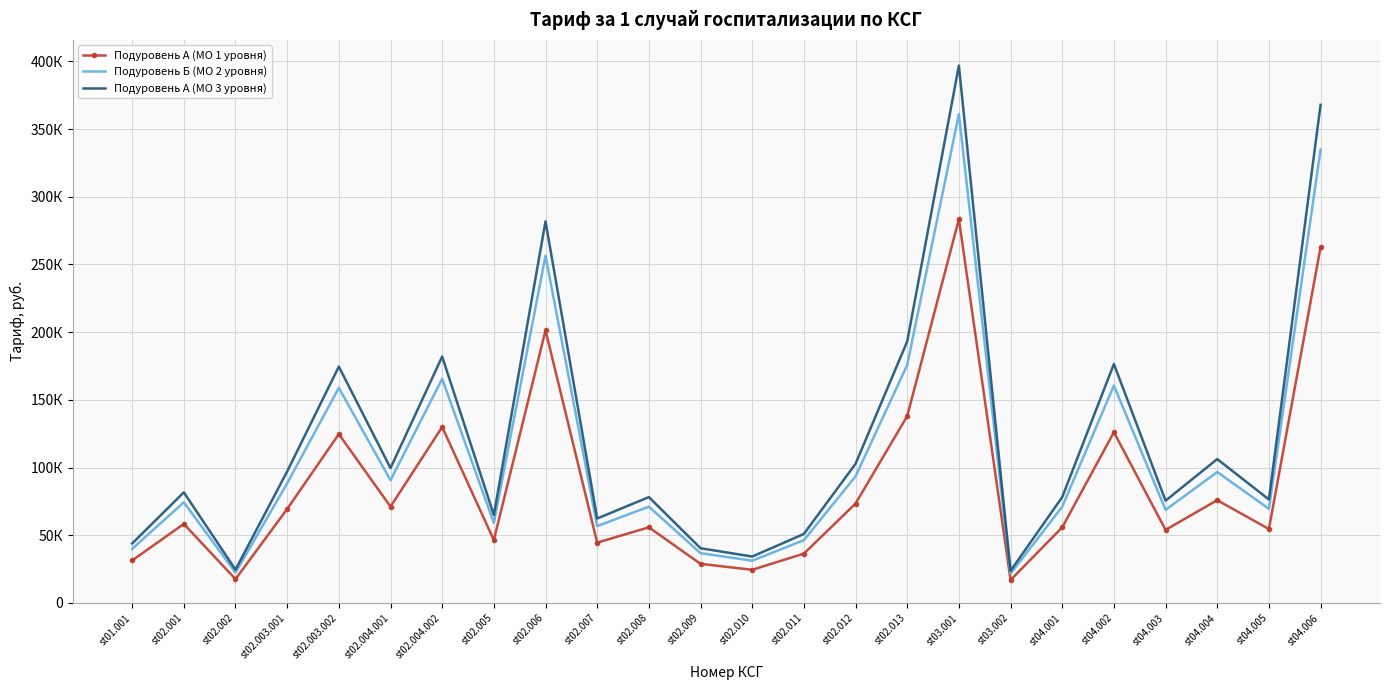

Rank the series by their average value, from highest to lowest.

Подуровень А (МО 3 уровня), Подуровень Б (МО 2 уровня), Подуровень А (МО 1 уровня)